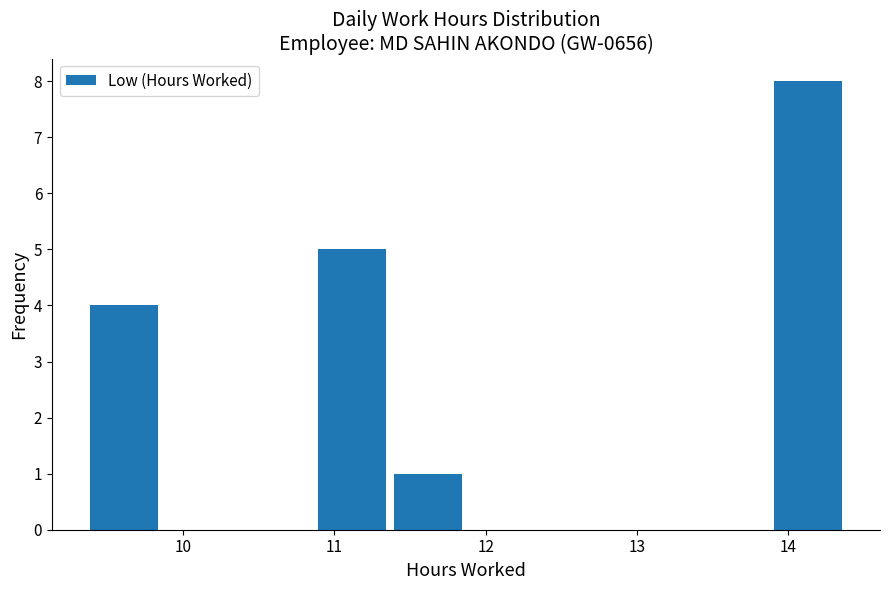

Reading left to right, list every bar in this chart as the range it spans on the x-axis followed by its height. Neither the bar edges nor the heights are printed on the chart, so give them approximately, as read against the axes.

9.4 to 9.9: 4
9.9 to 10.4: 0
10.4 to 10.9: 0
10.9 to 11.4: 5
11.4 to 11.9: 1
11.9 to 12.4: 0
12.4 to 12.9: 0
12.9 to 13.4: 0
13.4 to 13.9: 0
13.9 to 14.4: 8